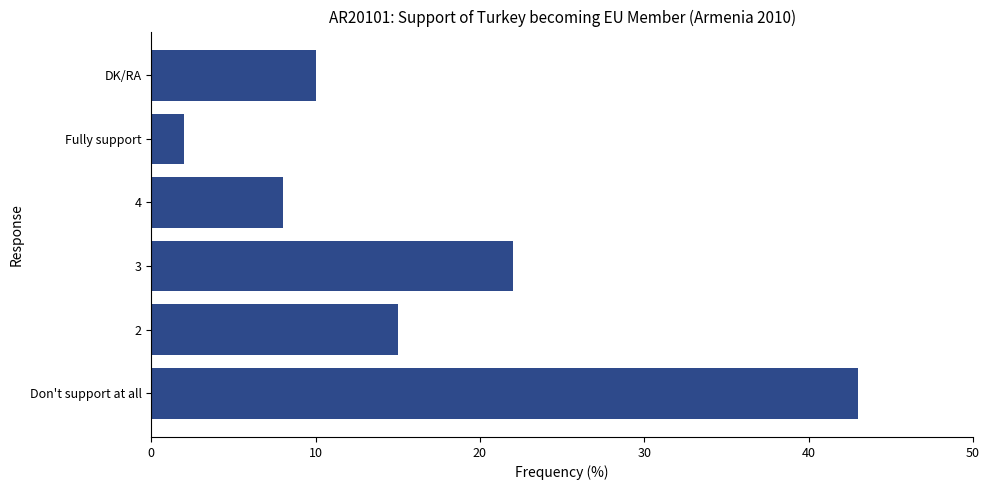

Is it true that the value at Don't support at all is 12?

False